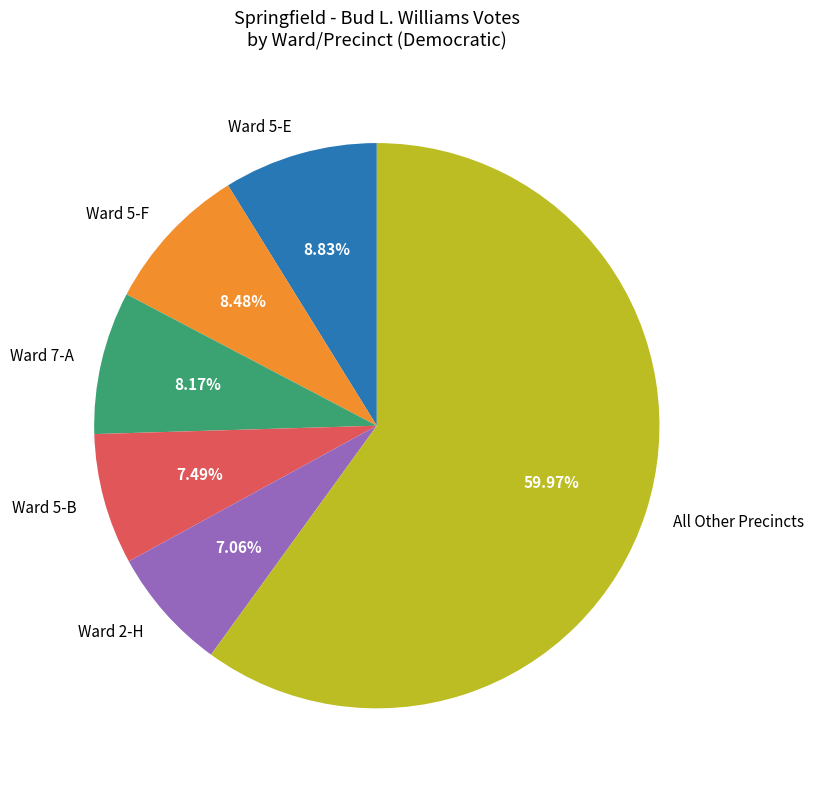

How many segments does this pie chart have?

6